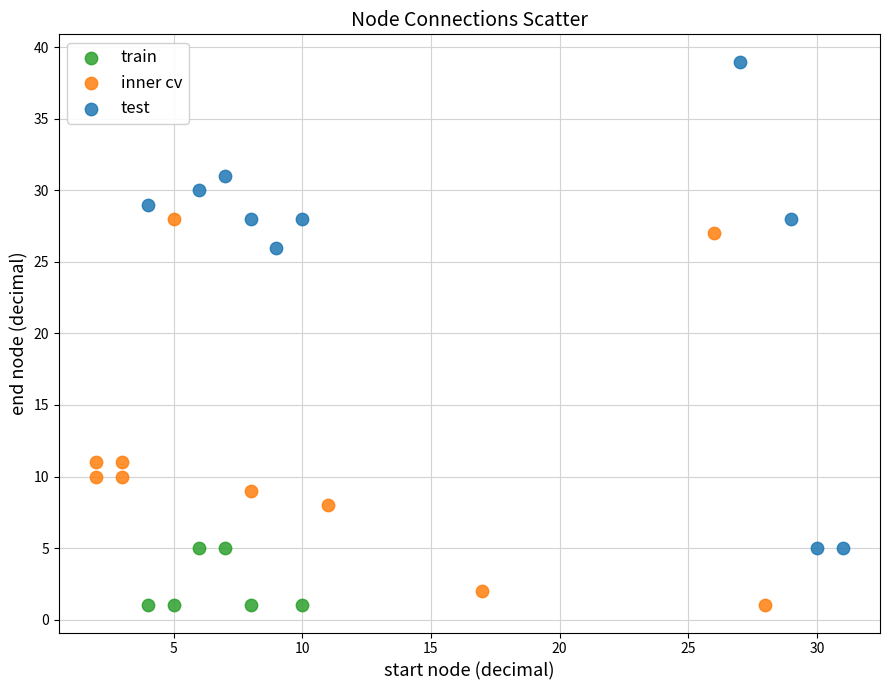

Which series has the widest spread of Y values?

test